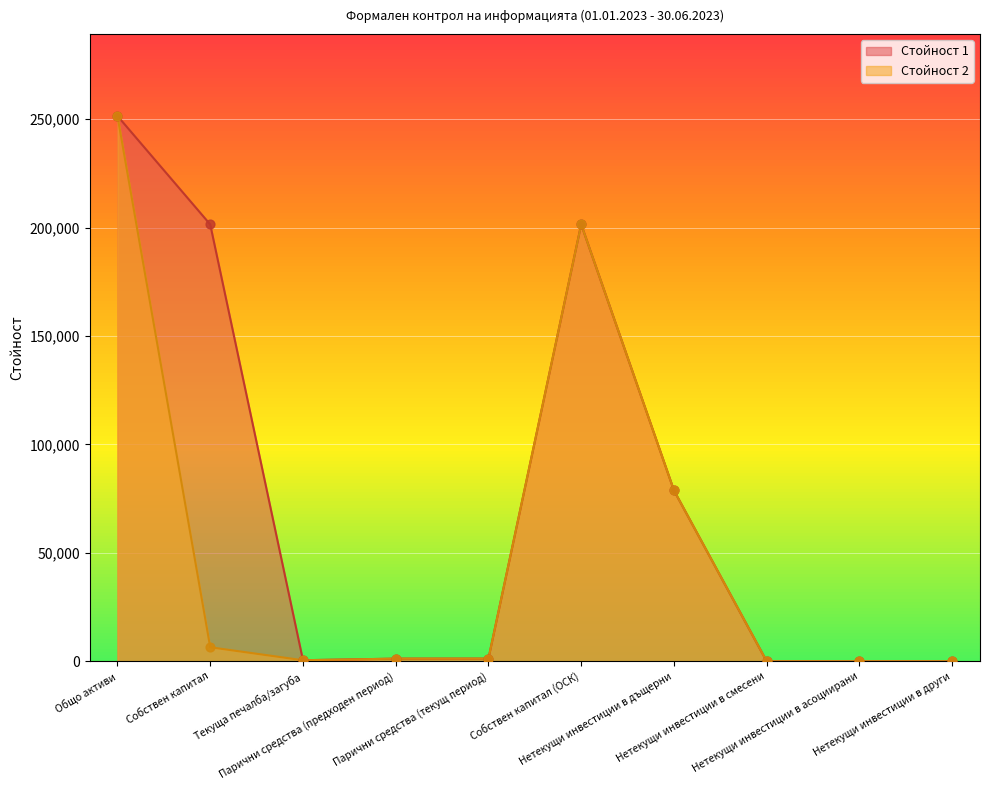

Which series contains the highest Y value?

Стойност 1